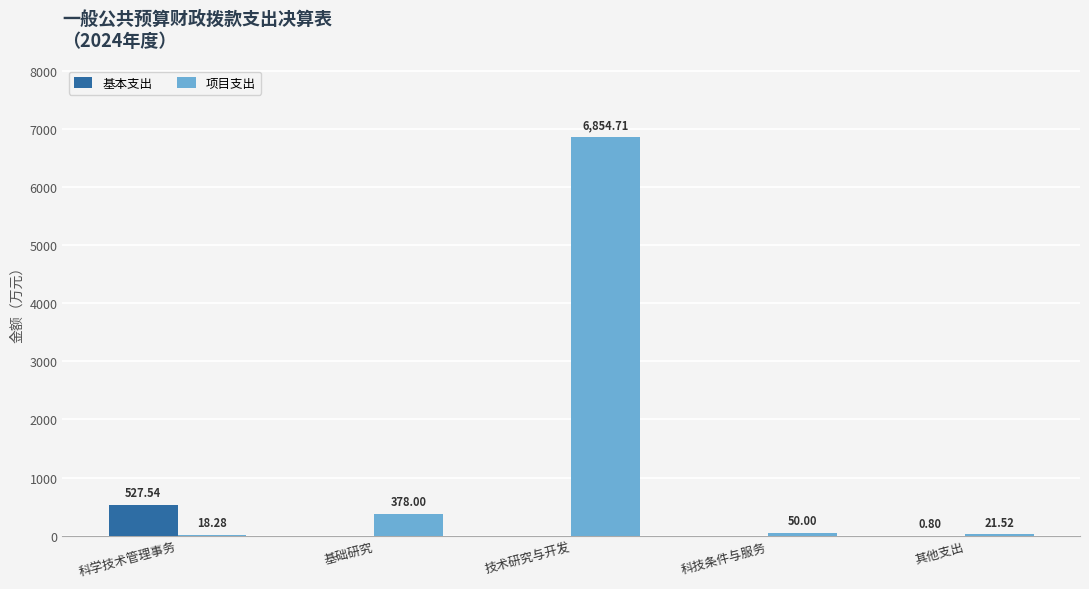

How many groups of bars are there?

5